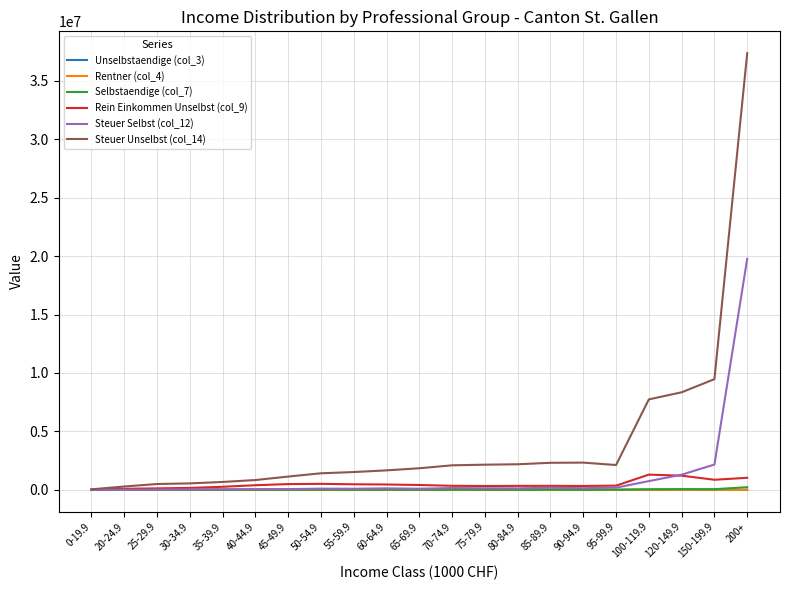

Is the value of Selbstaendige (col_7) at 120-149.9 greater than the value of Steuer Unselbst (col_14) at 95-99.9?

No